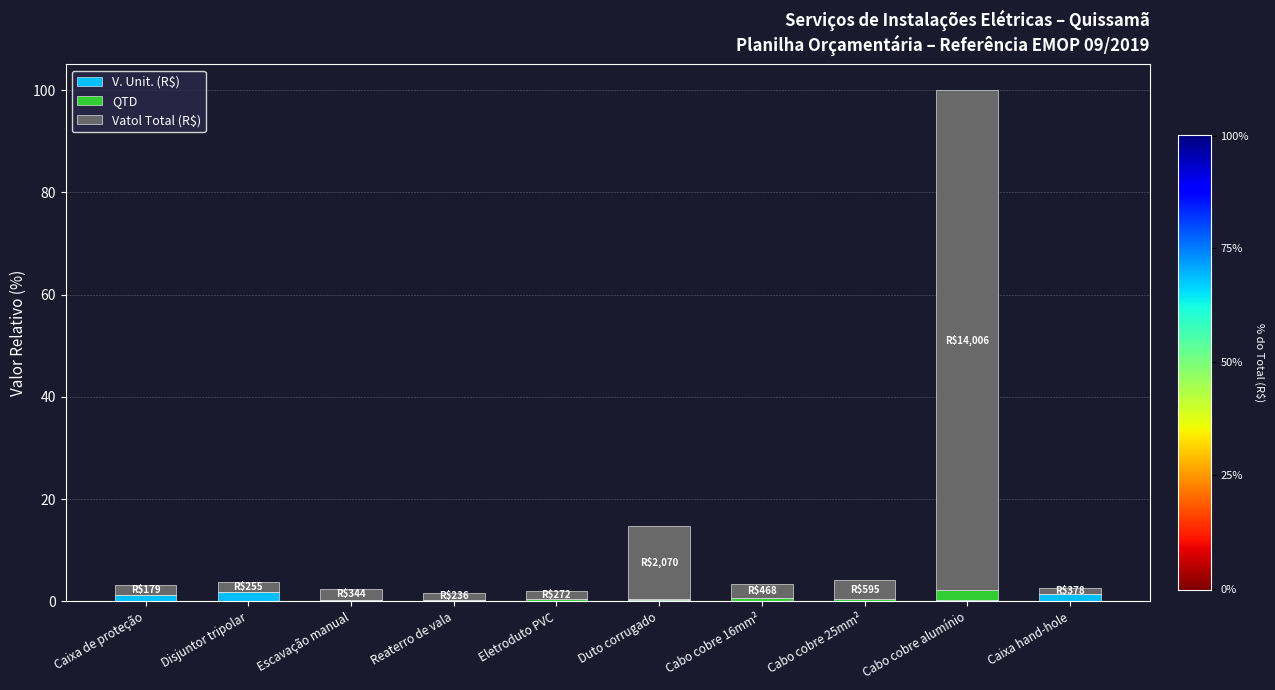

At which category is the sum across all series the highest?

Cabo cobre alumínio